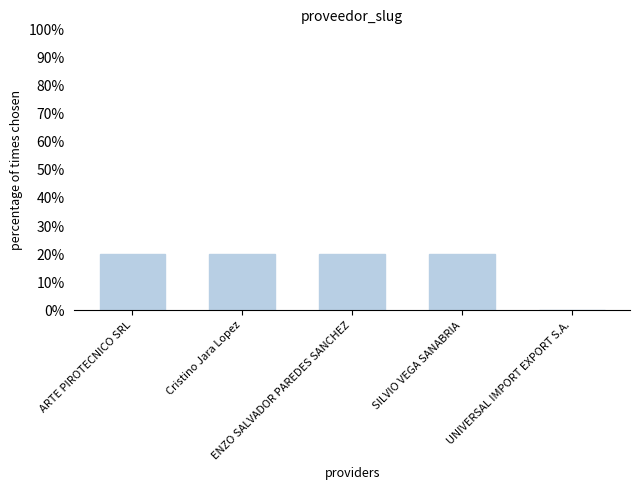

Reading right to left, extract all data points from this chart.

UNIVERSAL IMPORT EXPORT S.A.=0	SILVIO VEGA SANABRIA=20	ENZO SALVADOR PAREDES SANCHEZ=20	Cristino Jara Lopez=20	ARTE PIROTECNICO SRL=20